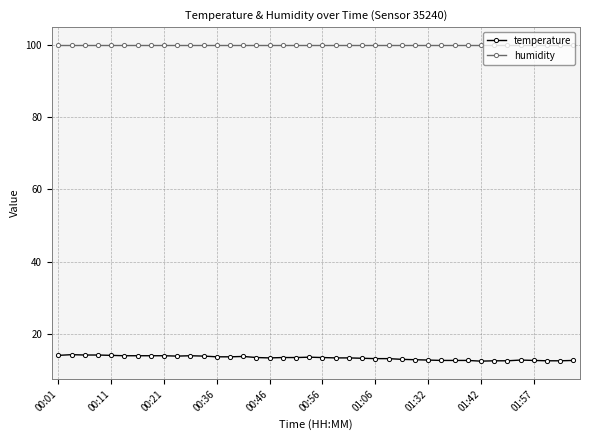

True or false: humidity and temperature intersect in this chart.

False